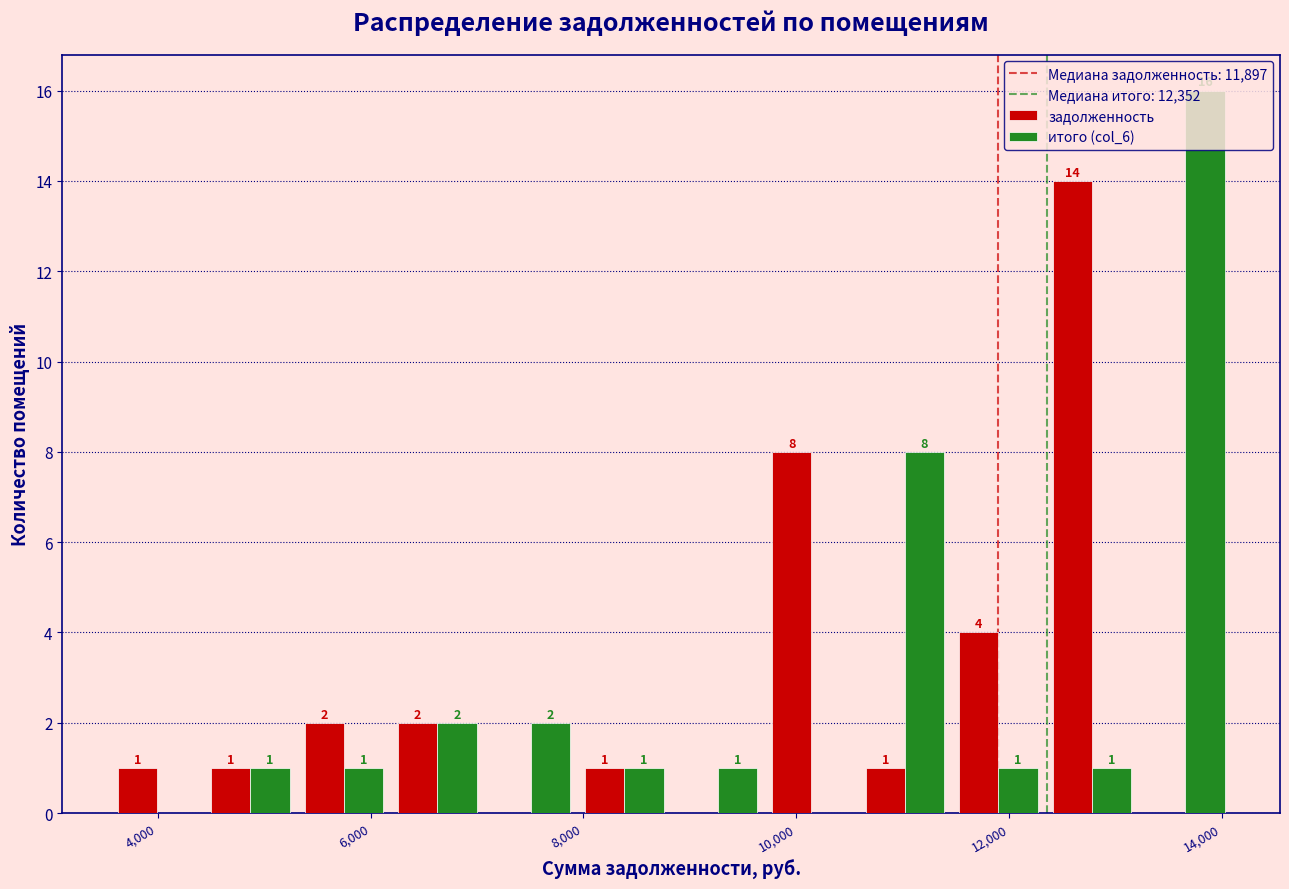

In the задолженность series, which range on the x-axis has the tallest bar?

12400 to 13200